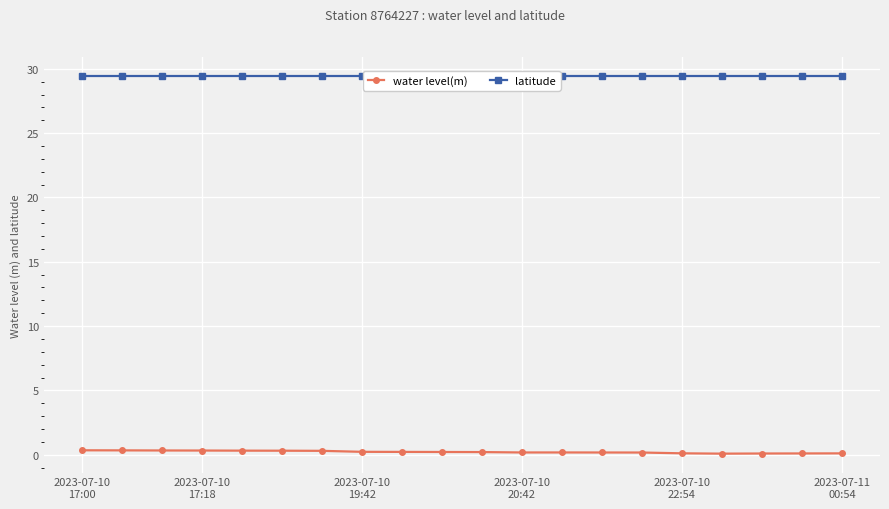

True or false: water level(m) and latitude intersect in this chart.

False